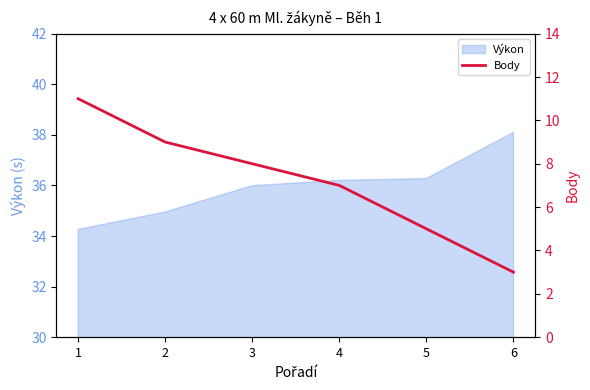

Reading right to left, extract all data points from this chart.

6=3	5=5	4=7	3=8	2=9	1=11